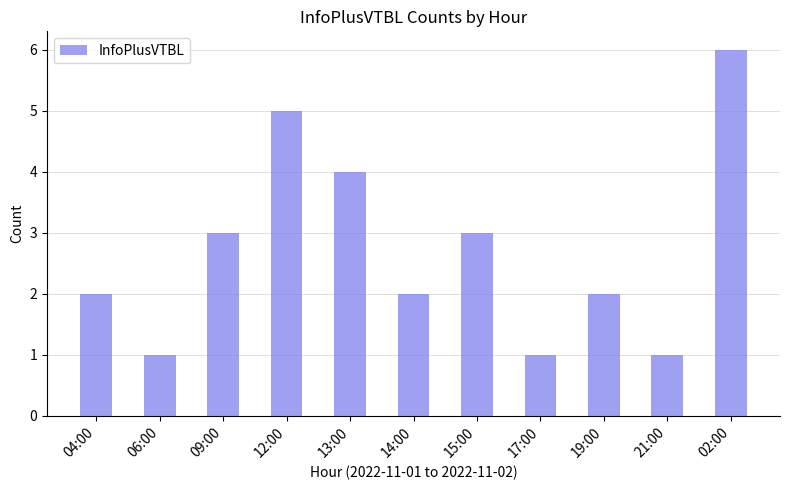

The value at 02:00 is 3. True or false?

False